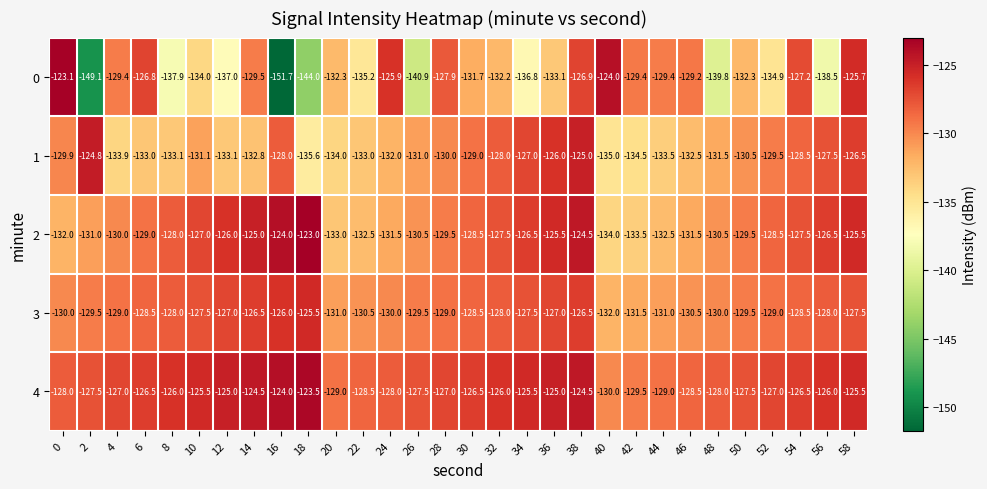

What is the difference between the highest and lowest values at 24?

6.1